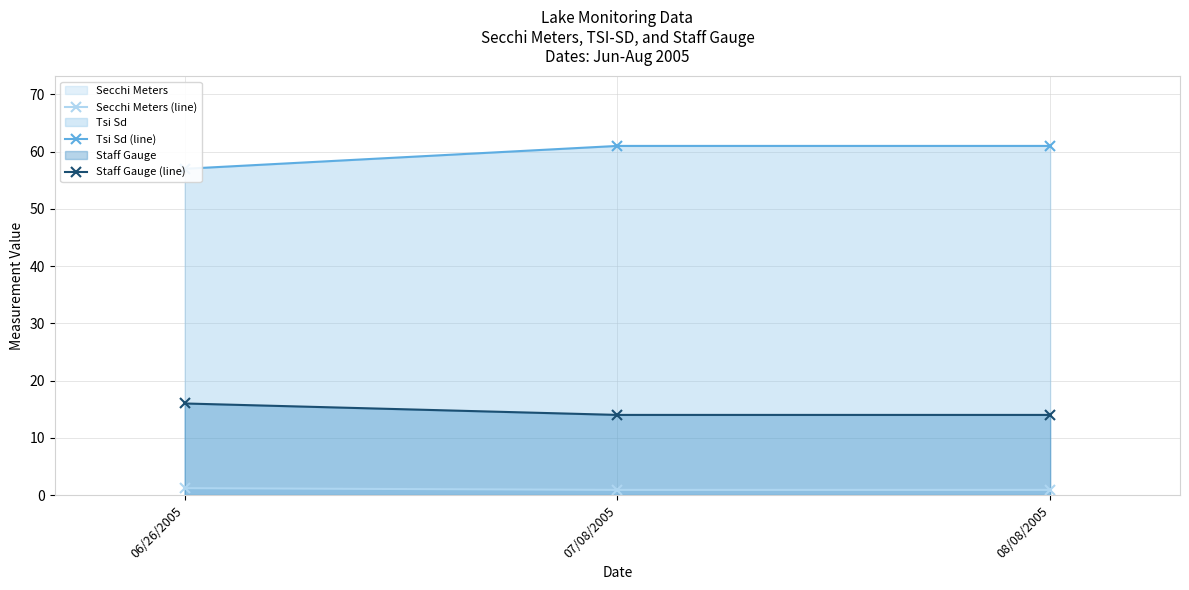

At which label does Staff Gauge (line) reach its minimum?

07/08/2005